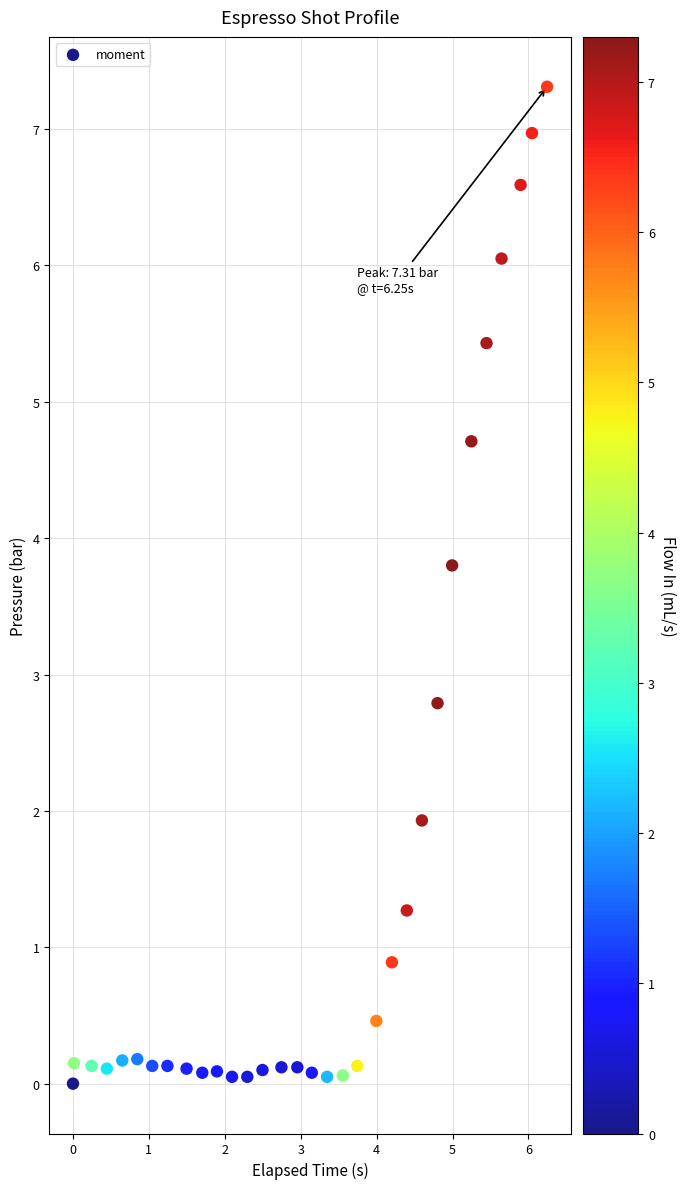

What is the range of Y values (max minus min)?

7.3